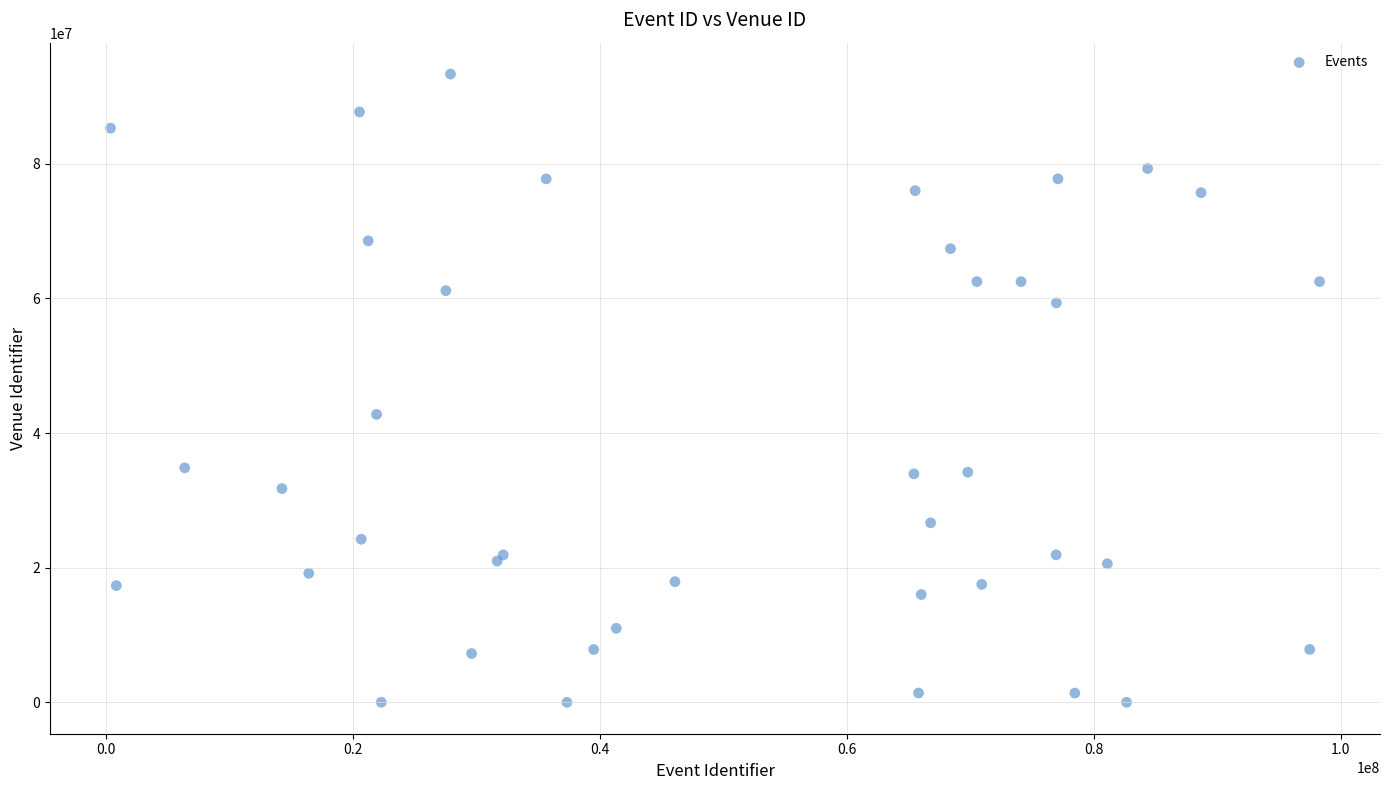

What Y value in the scatter plot is closest to 46656927?

42763309